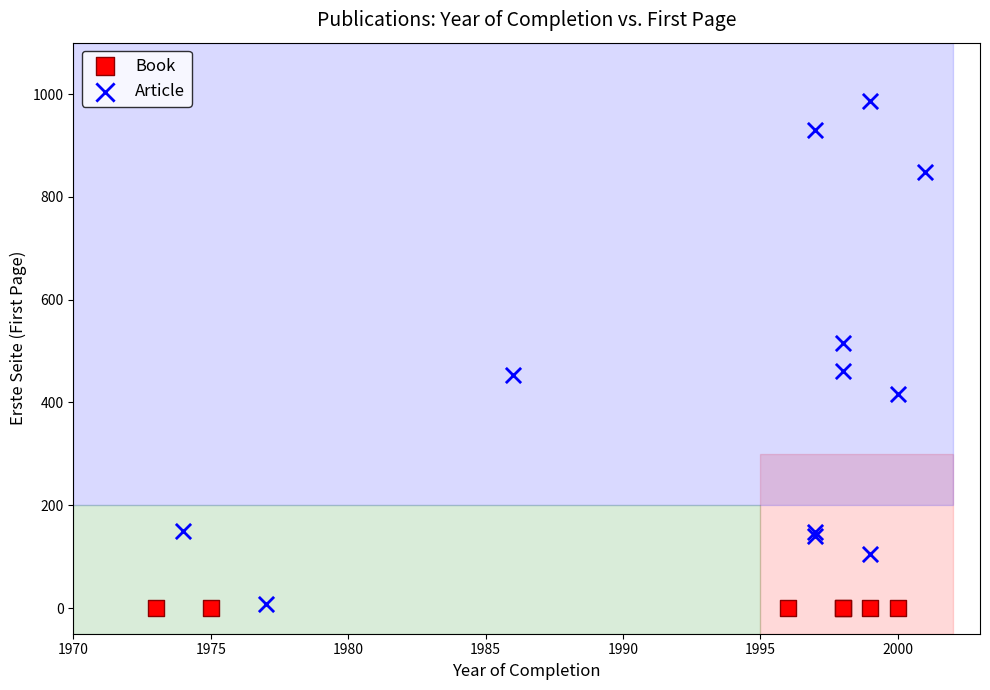

Which series contains the highest Y value?

Article